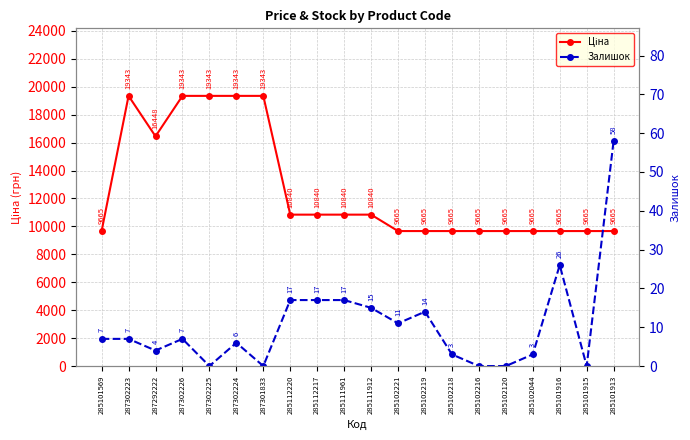

Between 287302224 and 285102219, which series saw the biggest shift?

Ціна